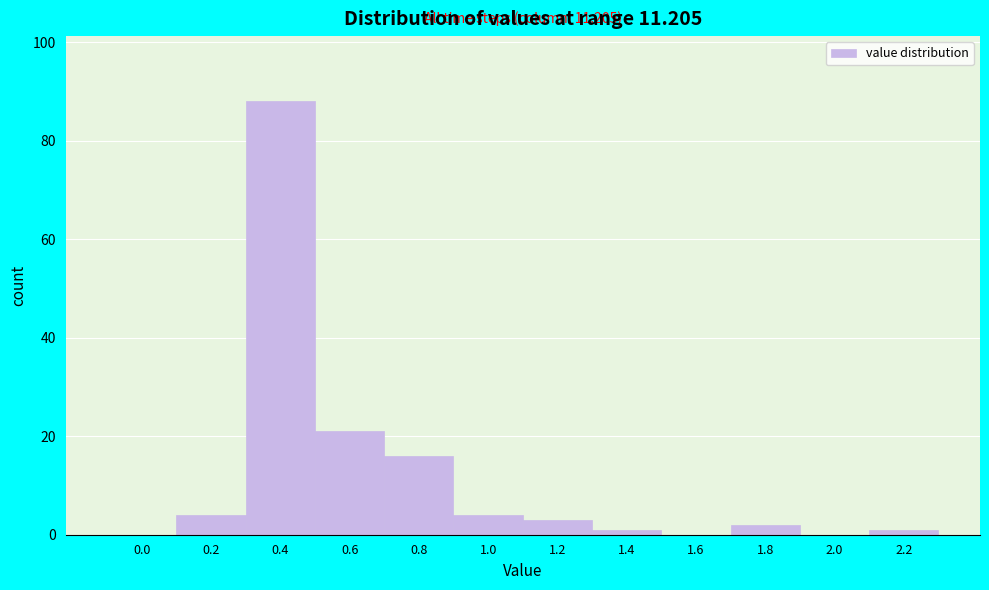

Reading left to right, list all the values displayed in this chart.

0.0=0	0.2=4	0.4=88	0.6=21	0.8=16	1.0=4	1.2=3	1.4=1	1.6=0	1.8=2	2.0=0	2.2=1